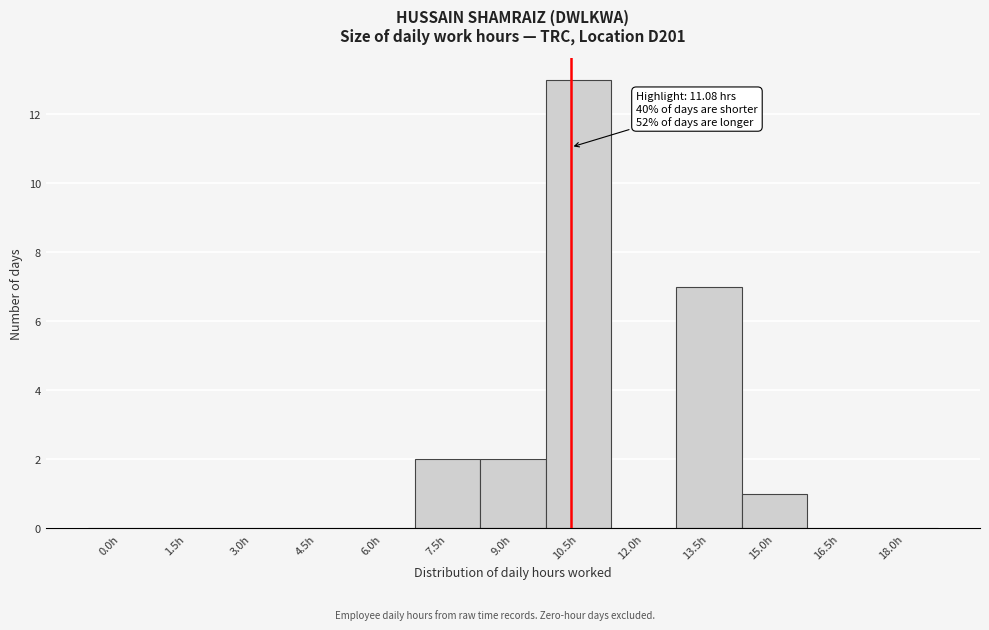

Reading left to right, transcribe all the data shown in this chart.

0.0h=0	1.5h=0	3.0h=0	4.5h=0	6.0h=0	7.5h=2	9.0h=2	10.5h=13	12.0h=0	13.5h=7	15.0h=1	16.5h=0	18.0h=0